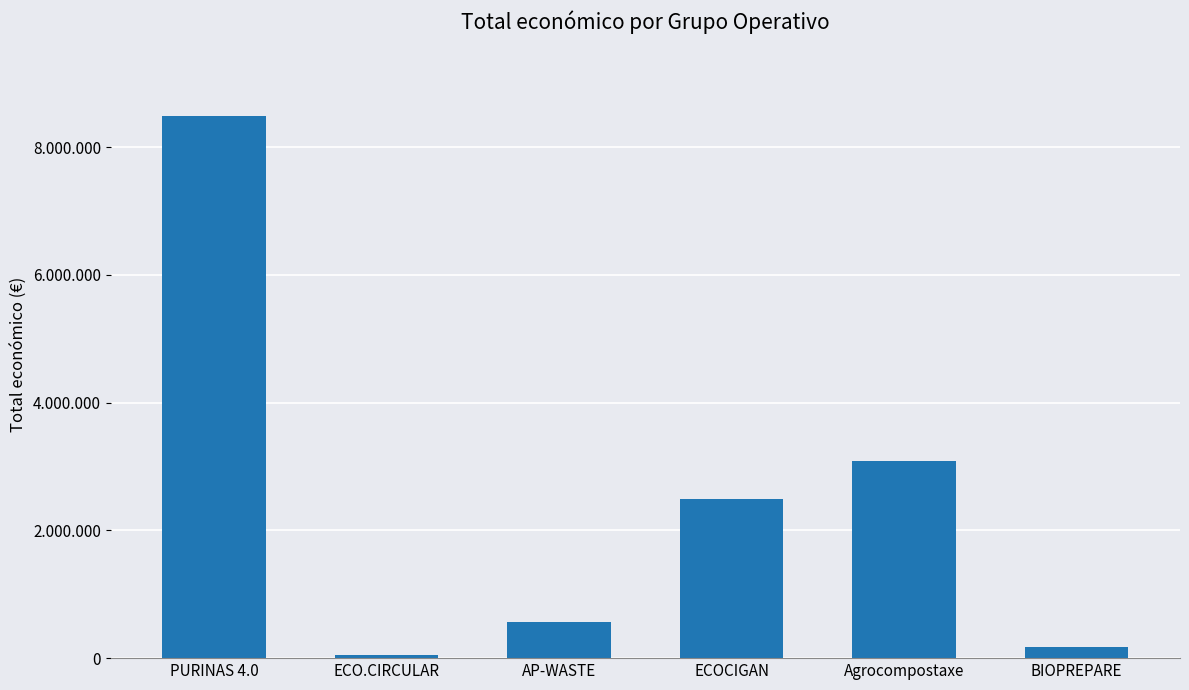

Rank the categories by value from lowest to highest.

ECO.CIRCULAR, BIOPREPARE, AP-WASTE, ECOCIGAN, Agrocompostaxe, PURINAS 4.0